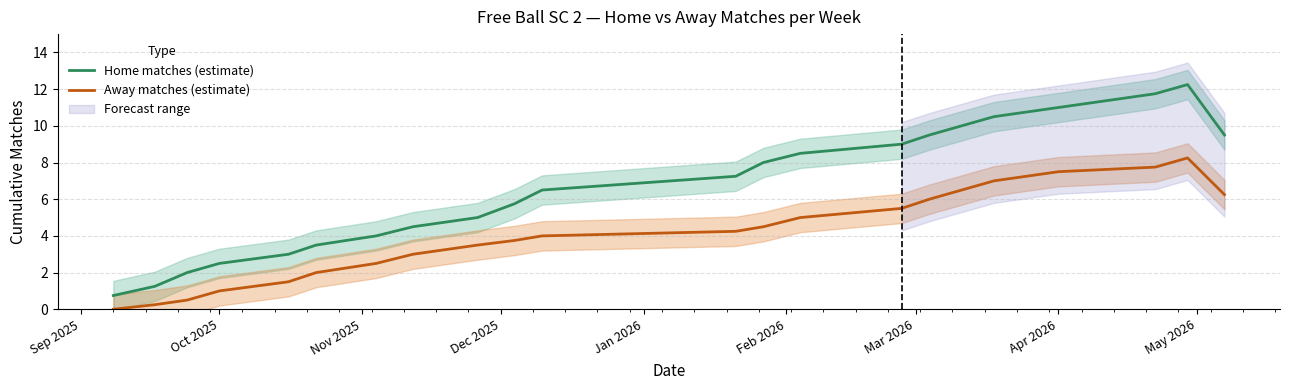

At how many categories does at least one series exceed 2?

19